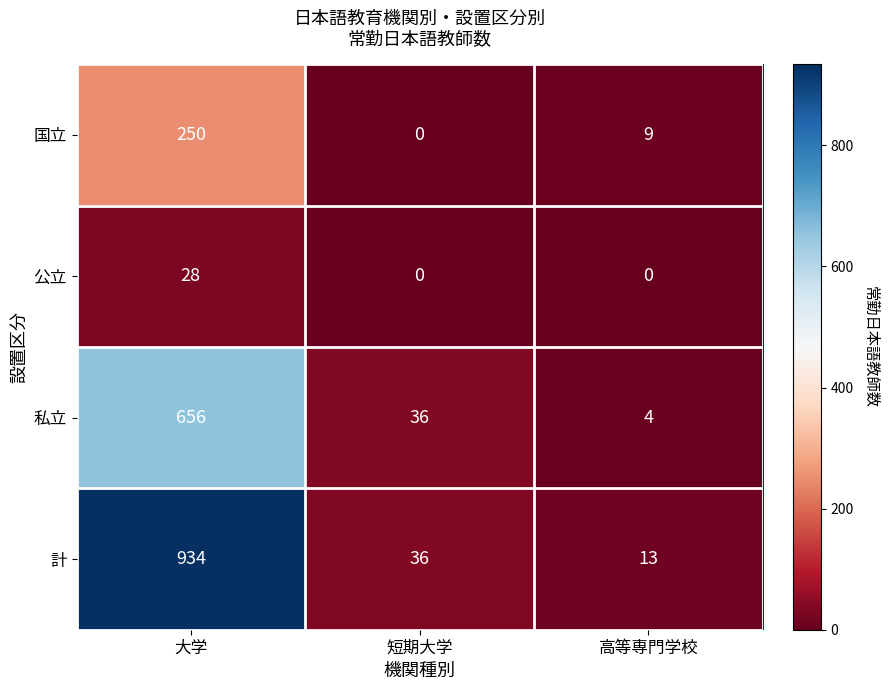

Reading left to right, list all the values displayed in this chart.

国立: 250	0	9
公立: 28	0	0
私立: 656	36	4
計: 934	36	13